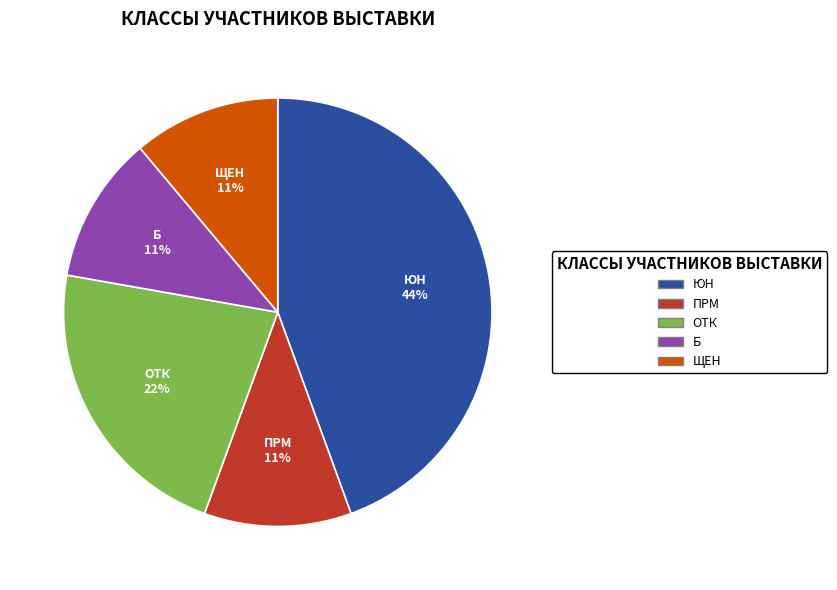

Which category has the biggest portion of the pie?

ЮН